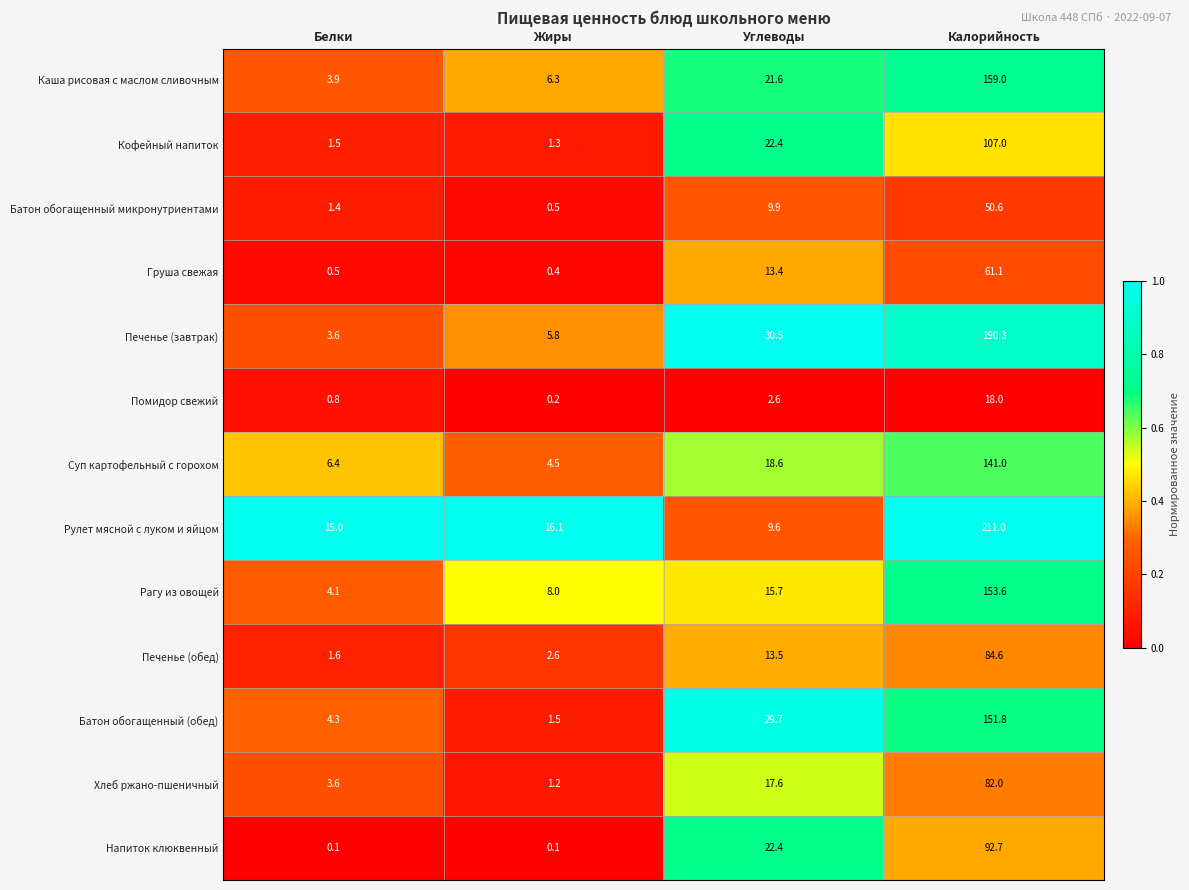

What is the difference between the highest and lowest values at Углеводы?

27.9